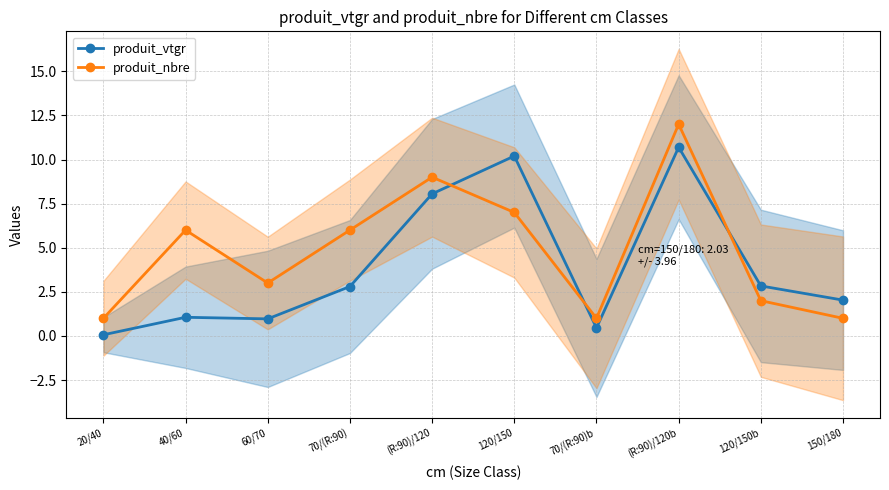

Which series changed the most between 60/70 and 120/150b?

produit_vtgr